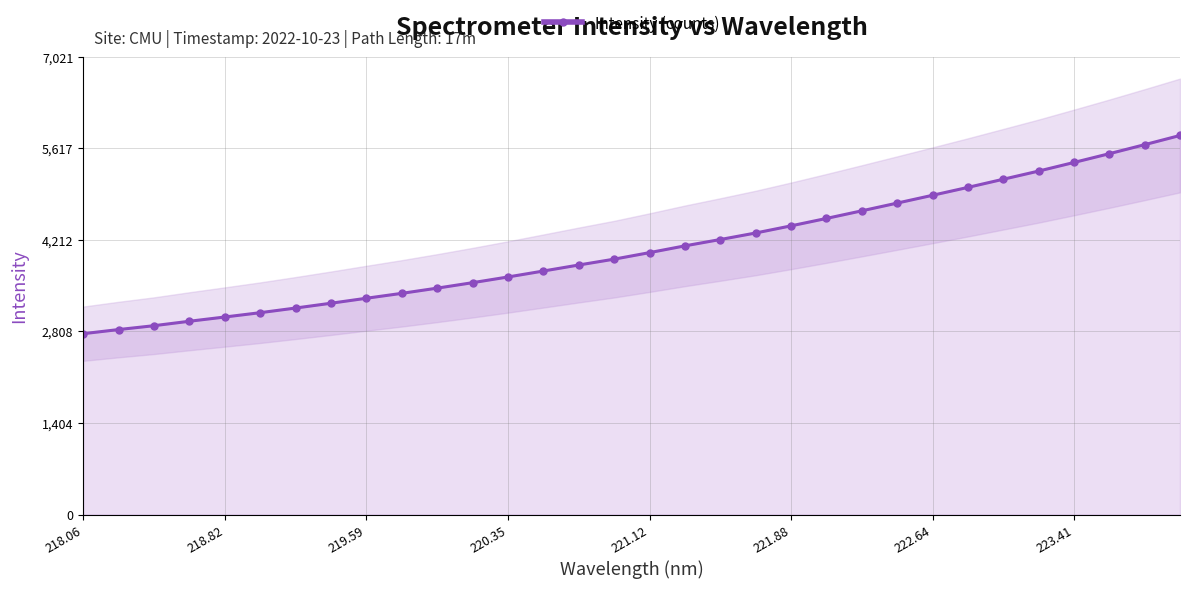

Is it true that Intensity (counts) equals 1047.1 at 222.64?

False